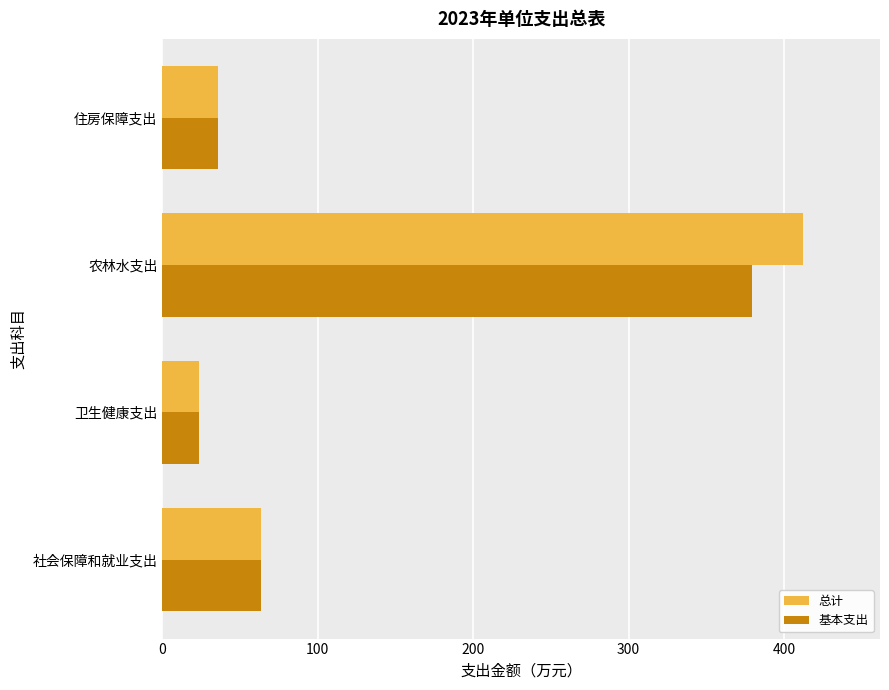

How many values in the 总计 series exceed 63?

2